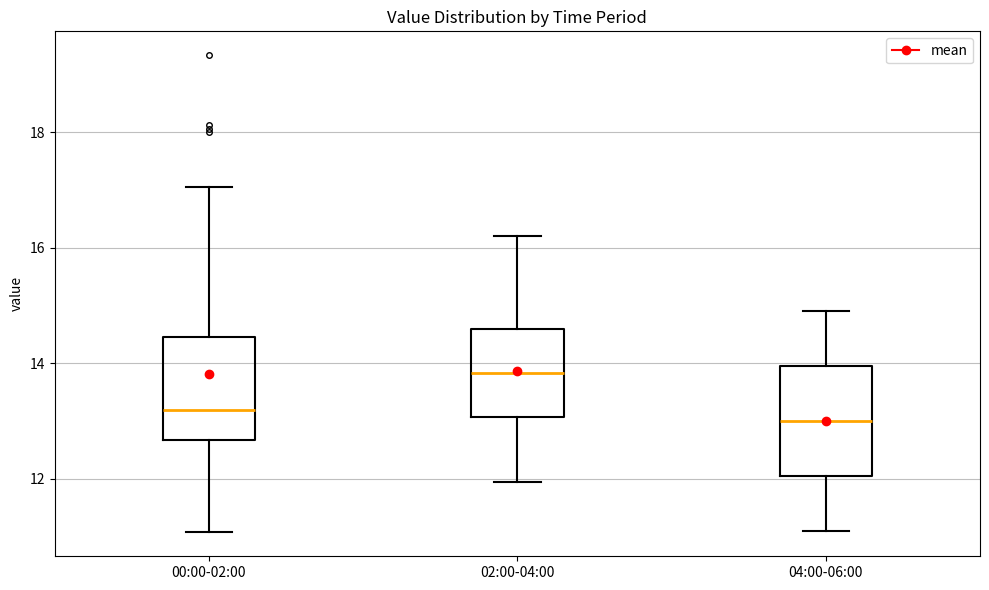

Which box's median line is the highest?

02:00-04:00